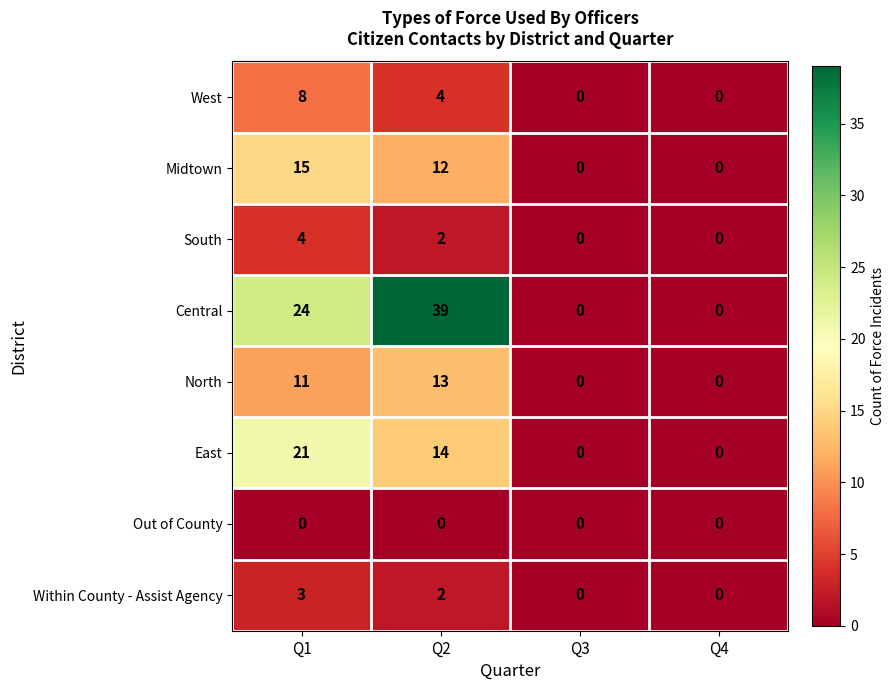

What is the maximum value for West?

8